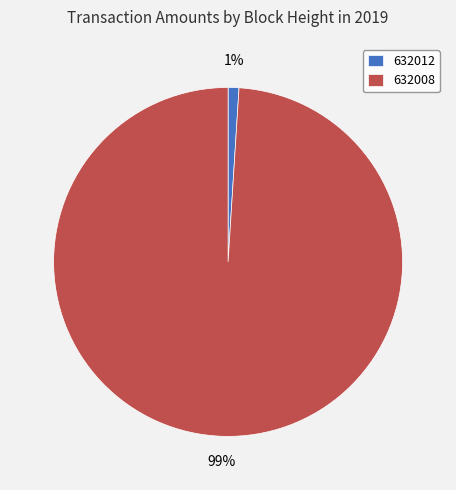

Combined, do 632012 and 632008 account for over 50%?

Yes